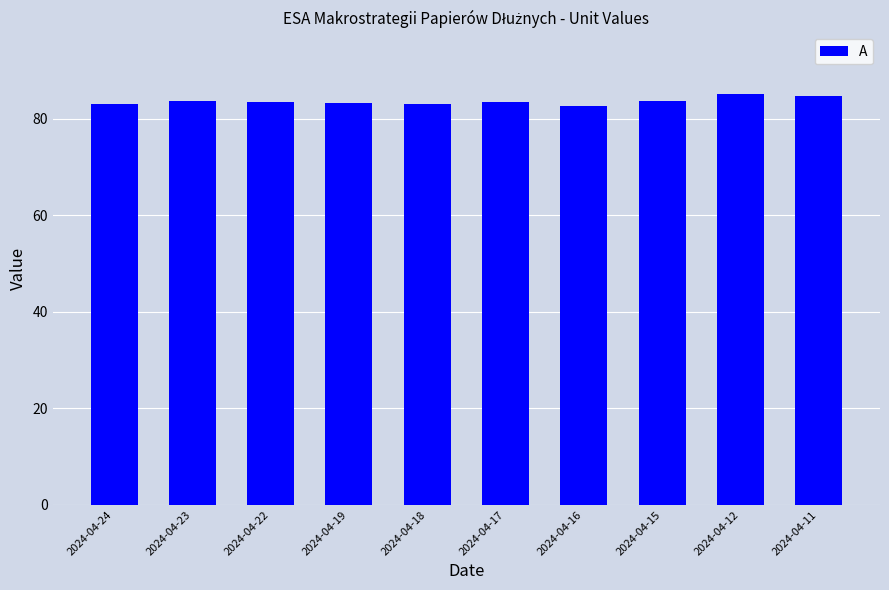

Count the number of data series in this chart.

1